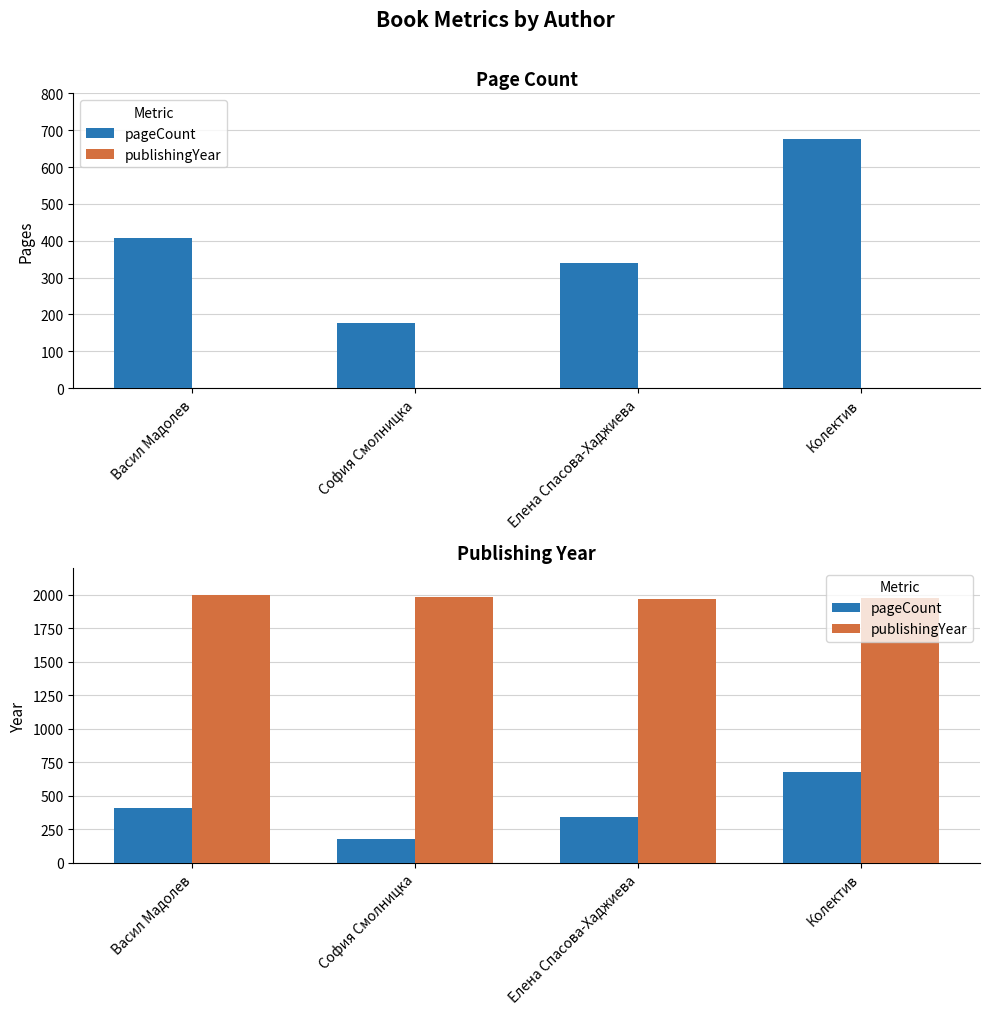

Reading right to left, extract all data points from this chart.

pageCount: 676	340	176	406
publishingYear: 1977	1970	1982	1996